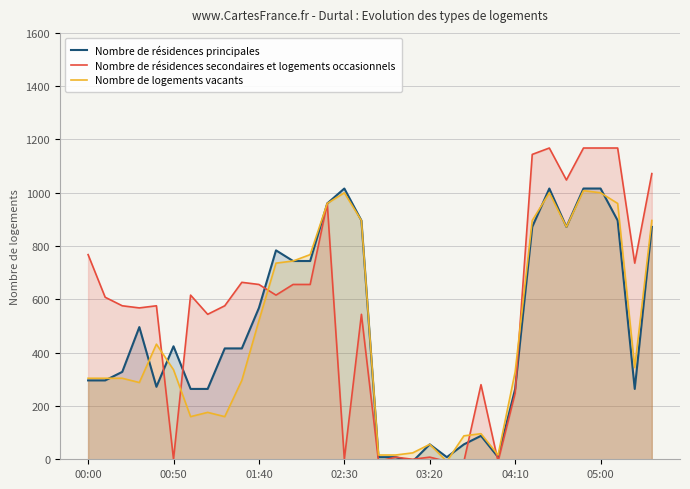

Which series has the largest total across all categories?

Nombre de résidences secondaires et logements occasionnels